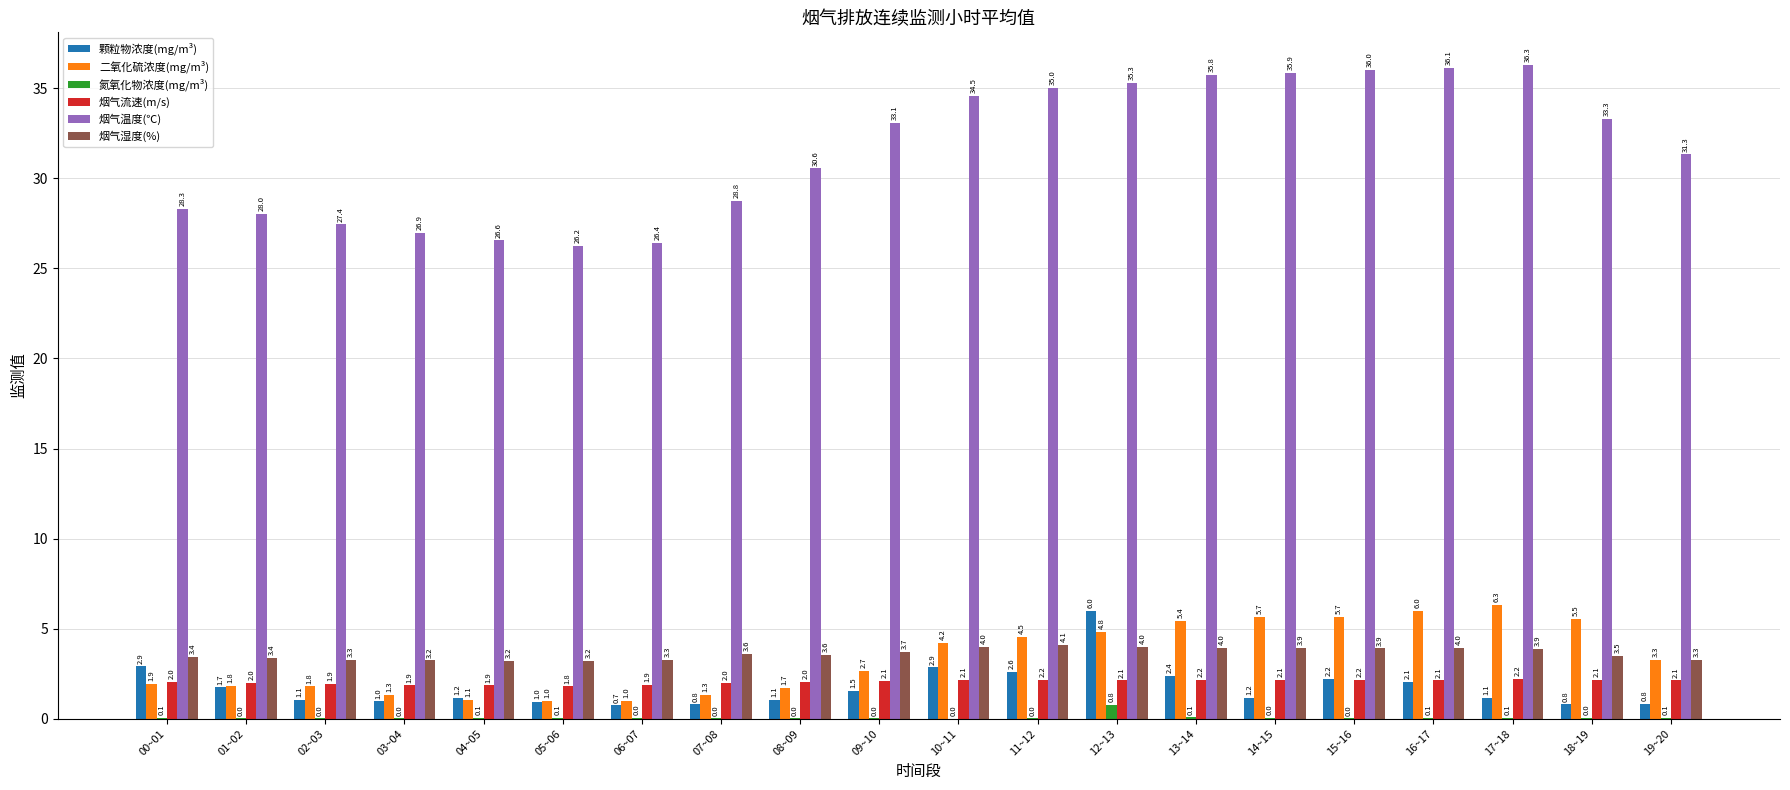

The value of 烟气湿度(%) at 07~08 is 3.6. True or false?

True